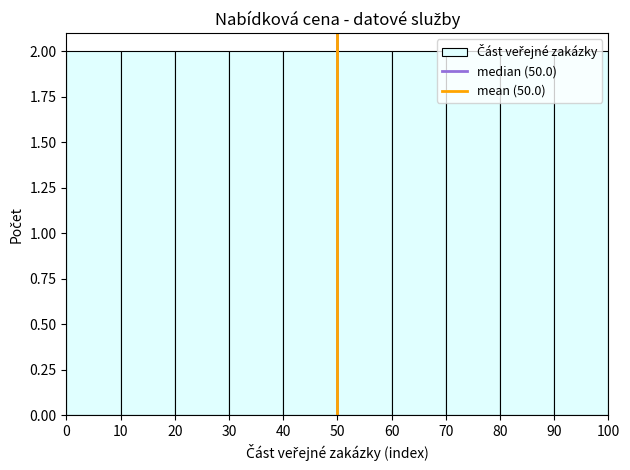

Reading left to right, list every bar in this chart as the range it spans on the x-axis followed by its height. The values are not printed on the chart, so give them approximately, as read against the axis.

0 to 10: 2
10 to 20: 2
20 to 30: 2
30 to 40: 2
40 to 50: 2
50 to 60: 2
60 to 70: 2
70 to 80: 2
80 to 90: 2
90 to 100: 2